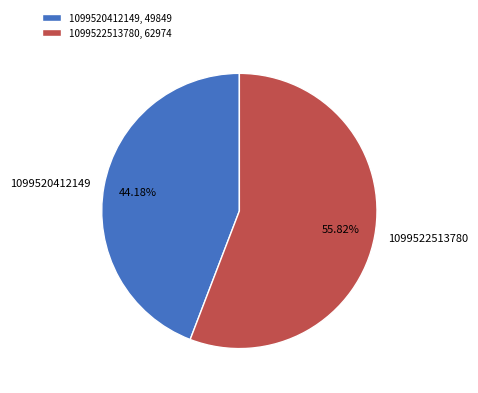

What percentage is the 1099522513780 slice, to the nearest percent?

56%